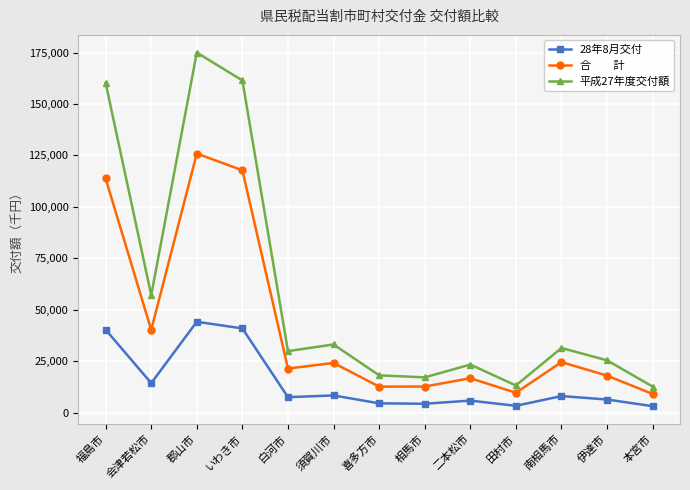

What is the maximum value shown in the chart?

174979